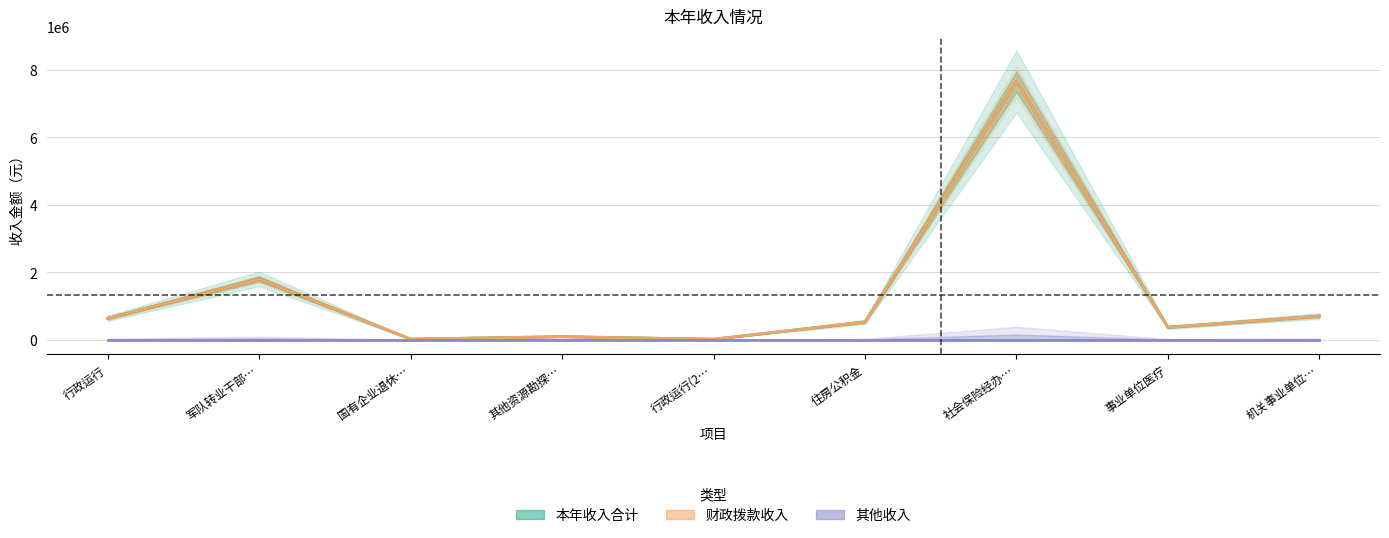

What is the sum of all 财政拨款收入 values?

11788975.4